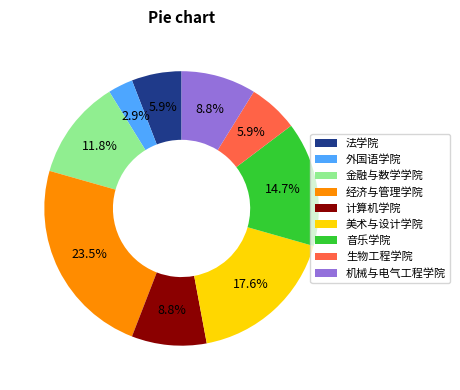

Which category has the biggest portion of the pie?

经济与管理学院